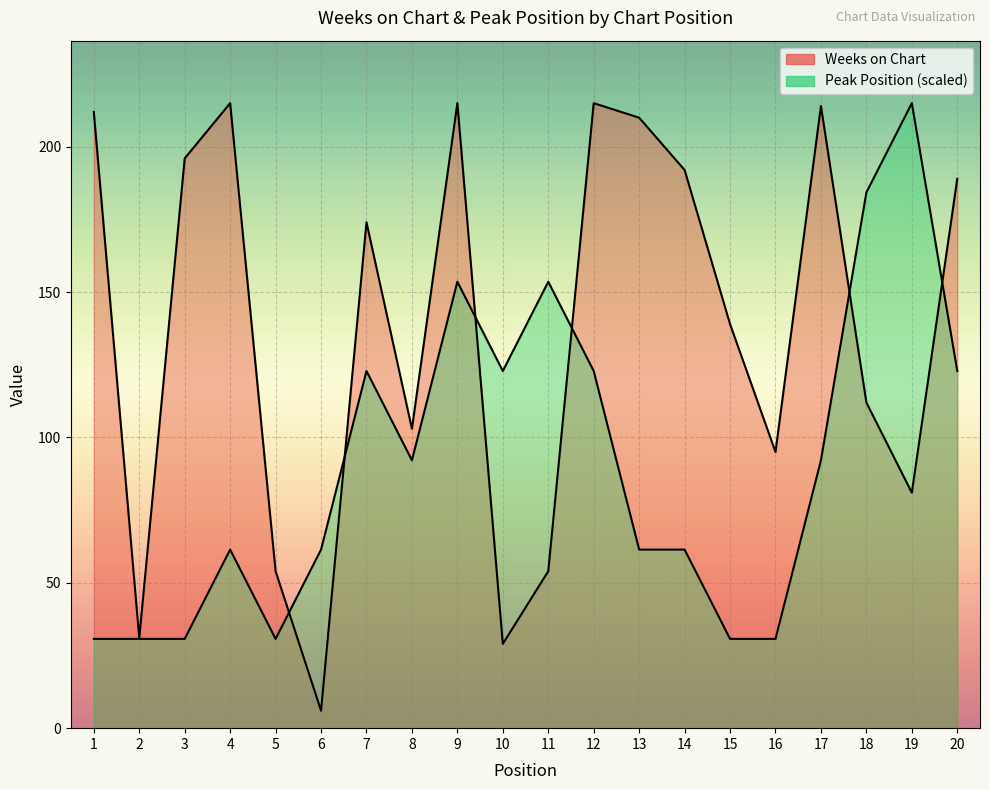

Rank the series at 10 from lowest to highest value.

Weeks on Chart, Peak Position